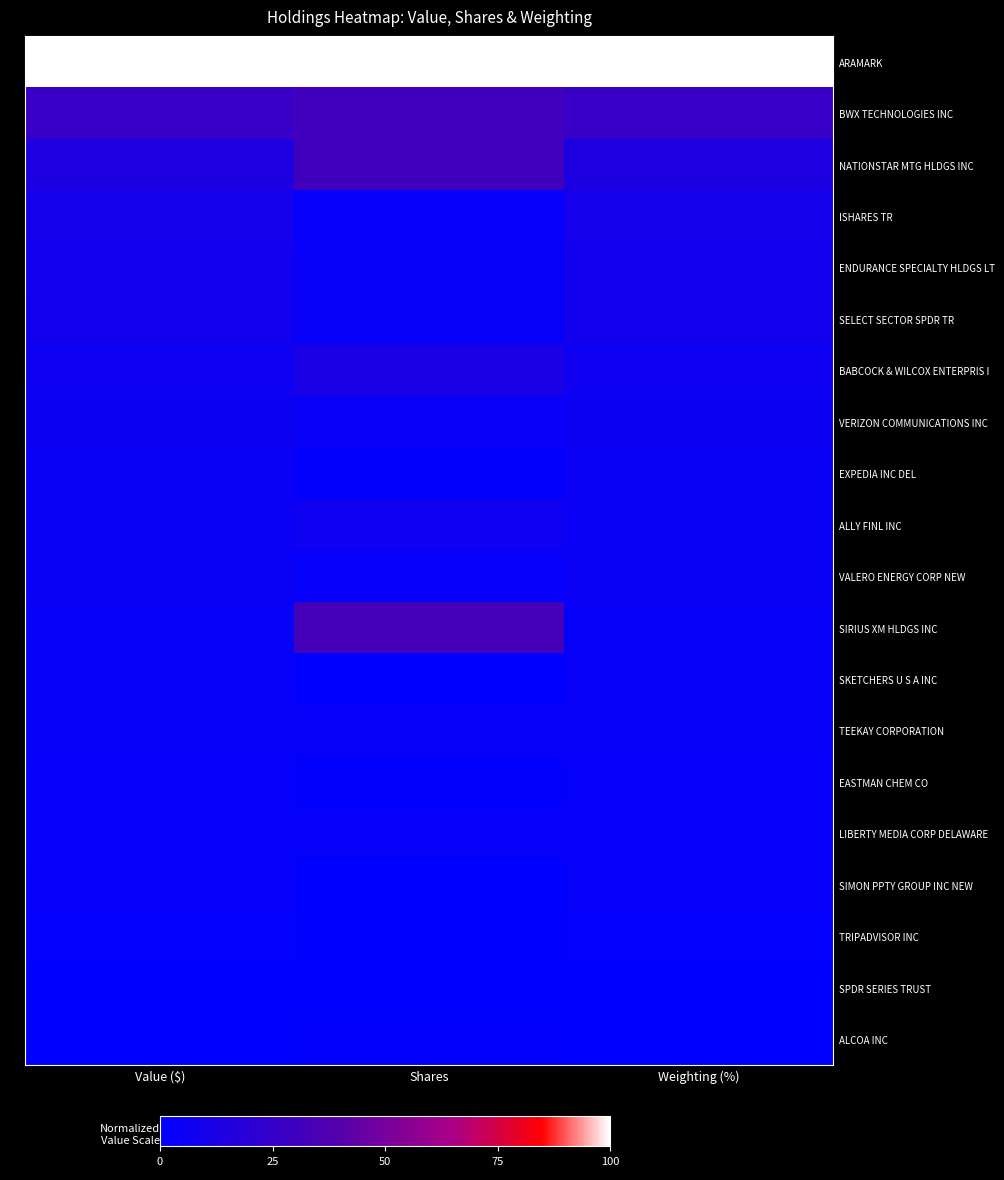

Rank the series at Value ($) from lowest to highest value.

ALCOA INC, SPDR SERIES TRUST, TRIPADVISOR INC, SIMON PPTY GROUP INC NEW, LIBERTY MEDIA CORP DELAWARE, EASTMAN CHEM CO, TEEKAY CORPORATION, SKETCHERS U S A INC, SIRIUS XM HLDGS INC, VALERO ENERGY CORP NEW, ALLY FINL INC, EXPEDIA INC DEL, VERIZON COMMUNICATIONS INC, BABCOCK & WILCOX ENTERPRIS I, SELECT SECTOR SPDR TR, ENDURANCE SPECIALTY HLDGS LT, ISHARES TR, NATIONSTAR MTG HLDGS INC, BWX TECHNOLOGIES INC, ARAMARK